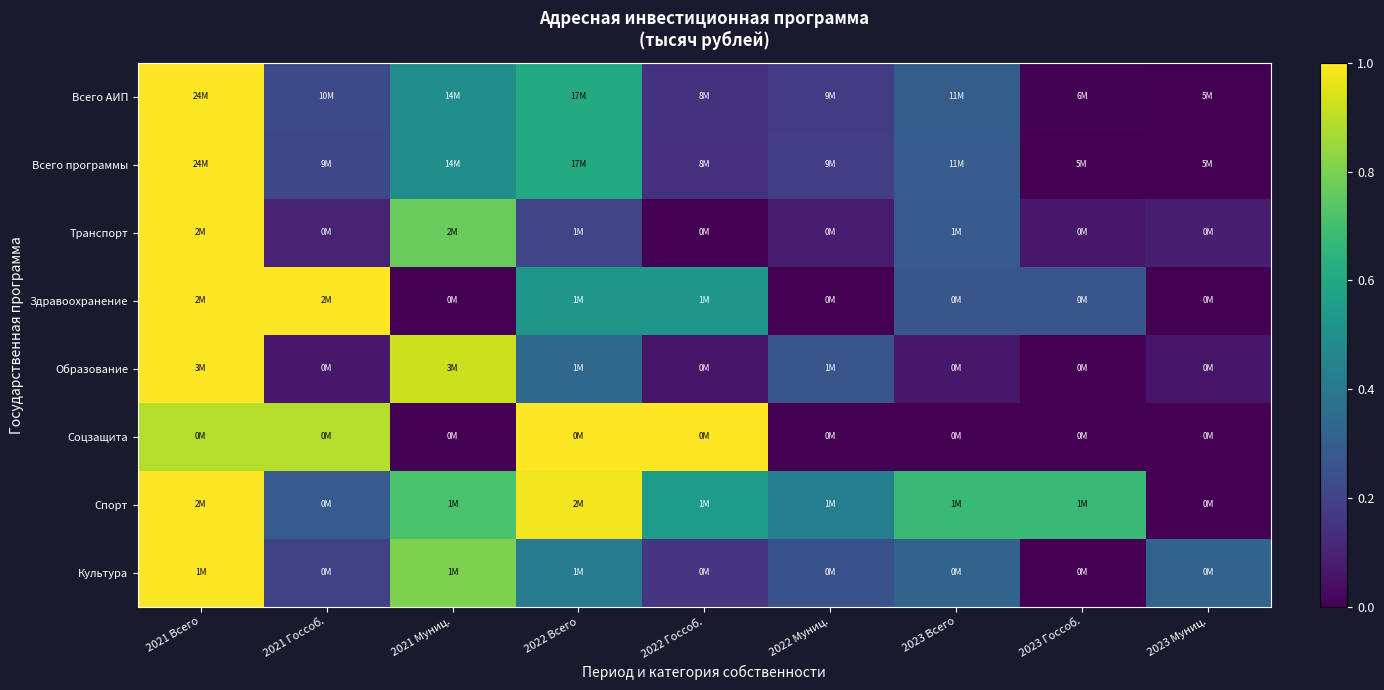

Reading left to right, list all the values displayed in this chart.

Всего АИП: 2021 Всего=1.0	2021 Госсоб.=0.2	2021 Муниц.=0.5	2022 Всего=0.6	2022 Госсоб.=0.1	2022 Муниц.=0.2	2023 Всего=0.3	2023 Госсоб.=0.0	2023 Муниц.=0.0
Всего программы: 2021 Всего=1.0	2021 Госсоб.=0.2	2021 Муниц.=0.5	2022 Всего=0.6	2022 Госсоб.=0.1	2022 Муниц.=0.2	2023 Всего=0.3	2023 Госсоб.=0.0	2023 Муниц.=0.0
Транспорт: 2021 Всего=1.0	2021 Госсоб.=0.1	2021 Муниц.=0.8	2022 Всего=0.2	2022 Госсоб.=0.0	2022 Муниц.=0.1	2023 Всего=0.3	2023 Госсоб.=0.1	2023 Муниц.=0.1
Здравоохранение: 2021 Всего=1.0	2021 Госсоб.=1.0	2021 Муниц.=0.0	2022 Всего=0.5	2022 Госсоб.=0.5	2022 Муниц.=0.0	2023 Всего=0.3	2023 Госсоб.=0.3	2023 Муниц.=0.0
Образование: 2021 Всего=1.0	2021 Госсоб.=0.1	2021 Муниц.=0.9	2022 Всего=0.3	2022 Госсоб.=0.1	2022 Муниц.=0.3	2023 Всего=0.1	2023 Госсоб.=0.0	2023 Муниц.=0.1
Соцзащита: 2021 Всего=0.9	2021 Госсоб.=0.9	2021 Муниц.=0.0	2022 Всего=1.0	2022 Госсоб.=1.0	2022 Муниц.=0.0	2023 Всего=0.0	2023 Госсоб.=0.0	2023 Муниц.=0.0
Спорт: 2021 Всего=1.0	2021 Госсоб.=0.3	2021 Муниц.=0.7	2022 Всего=1.0	2022 Госсоб.=0.6	2022 Муниц.=0.4	2023 Всего=0.7	2023 Госсоб.=0.7	2023 Муниц.=0.0
Культура: 2021 Всего=1.0	2021 Госсоб.=0.2	2021 Муниц.=0.8	2022 Всего=0.4	2022 Госсоб.=0.2	2022 Муниц.=0.3	2023 Всего=0.3	2023 Госсоб.=0.0	2023 Муниц.=0.3